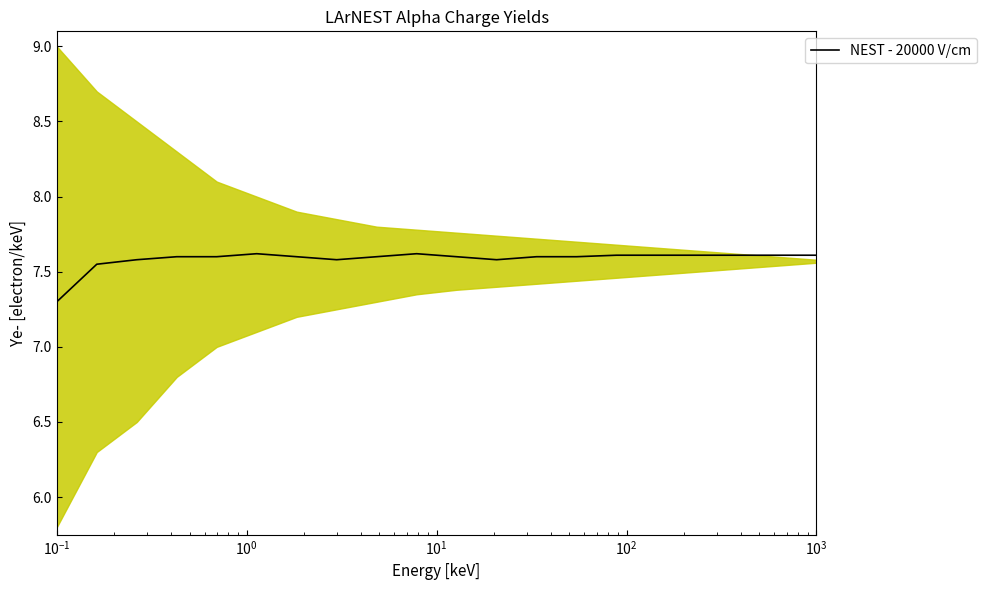

What is the greatest value displayed?

7.6